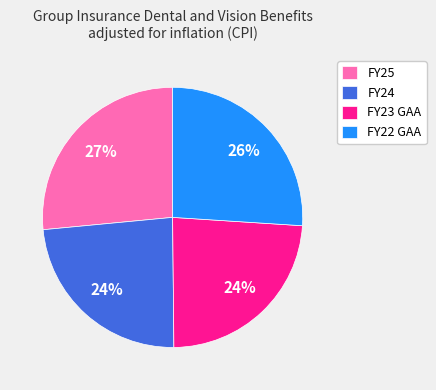

Do FY25 and FY22 GAA together represent more than half of the pie?

Yes